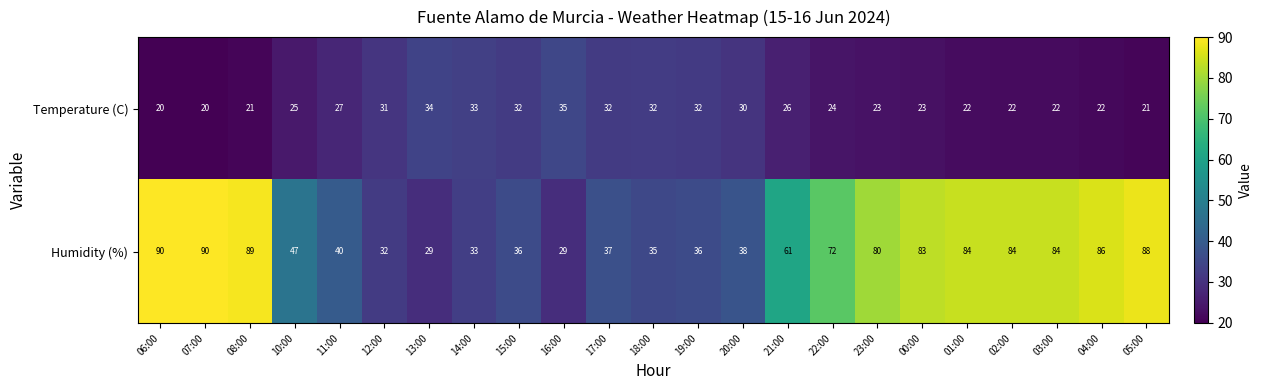

What is the sum of all Humidity (%) values?

1383